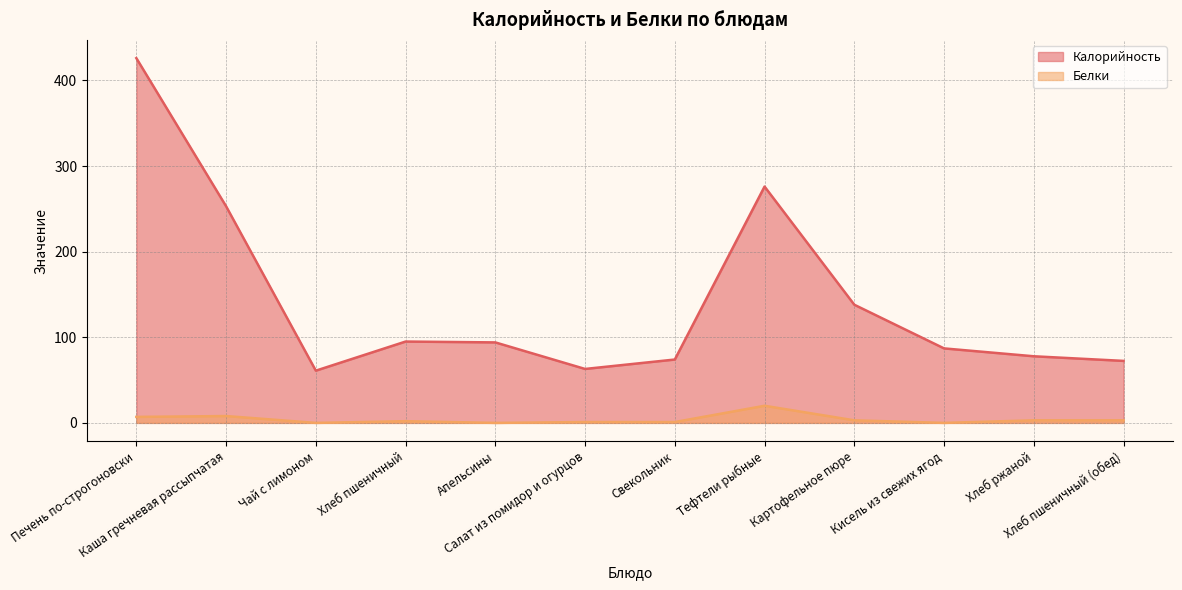

At which label does Белки first exceed 3?

Печень по-строгоновски